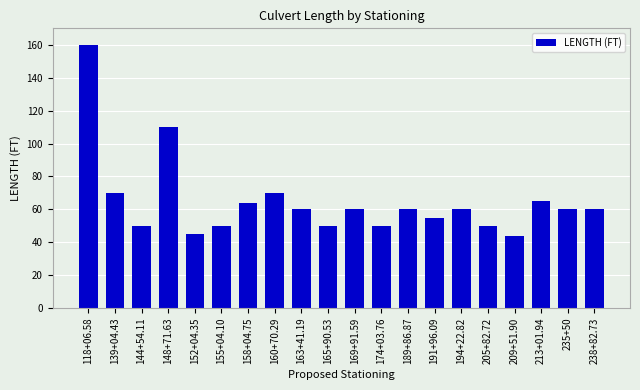

At which category does the chart reach its peak across all series?

118+06.58